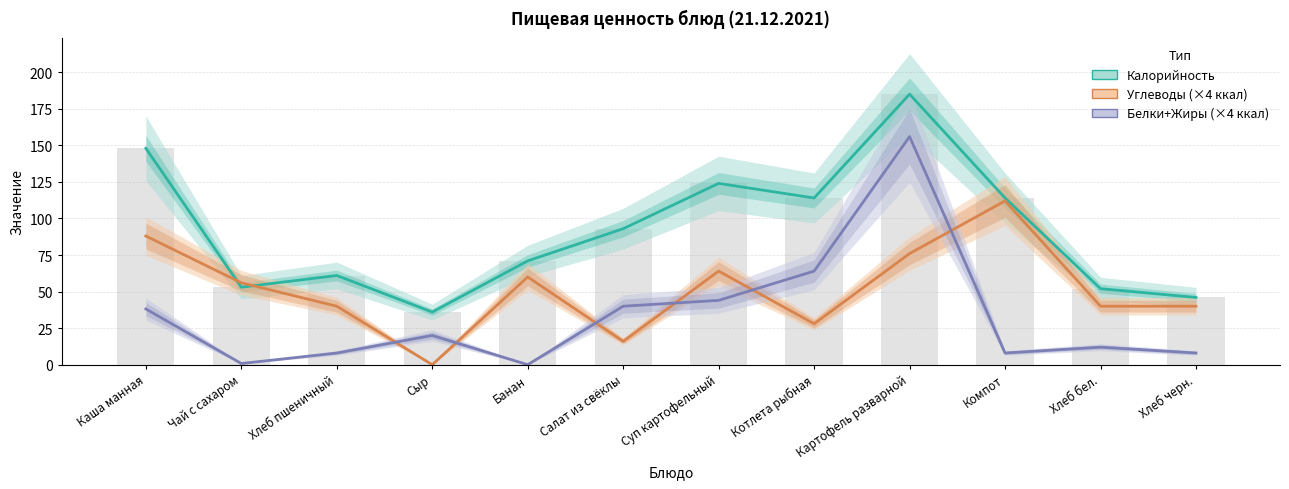

Is it true that Белки+Жиры (×4 ккал) equals 14.0 at Сыр?

False